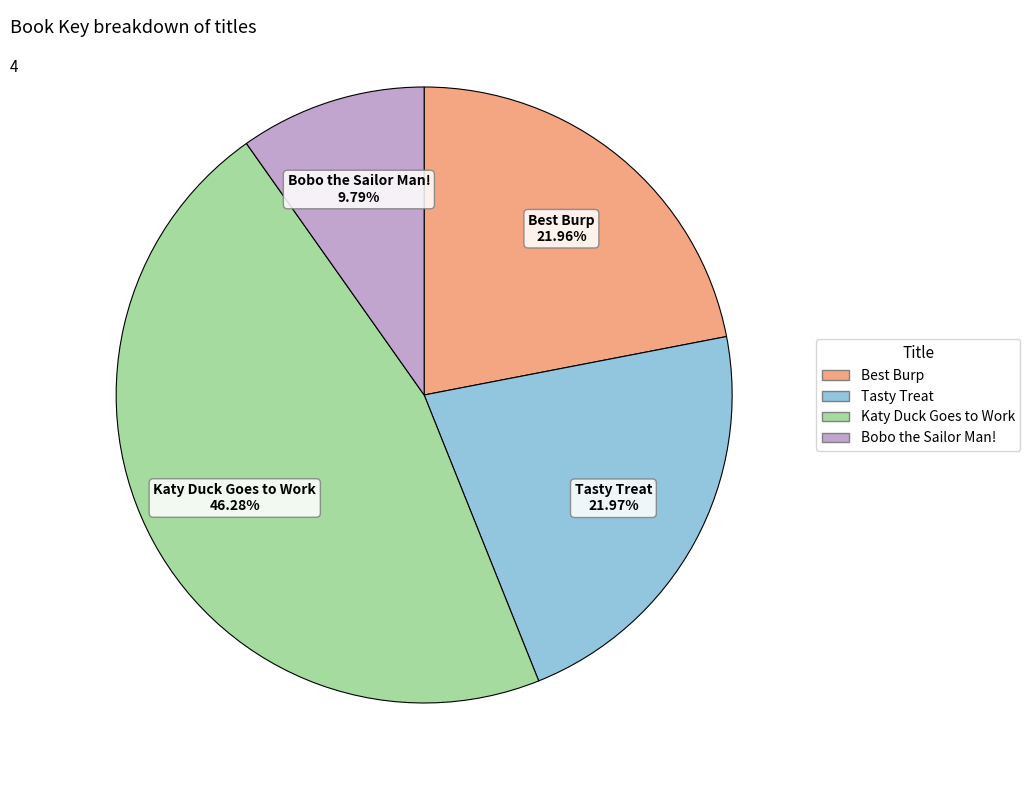

True or false: Bobo the Sailor Man! accounts for 10% of the total.

True